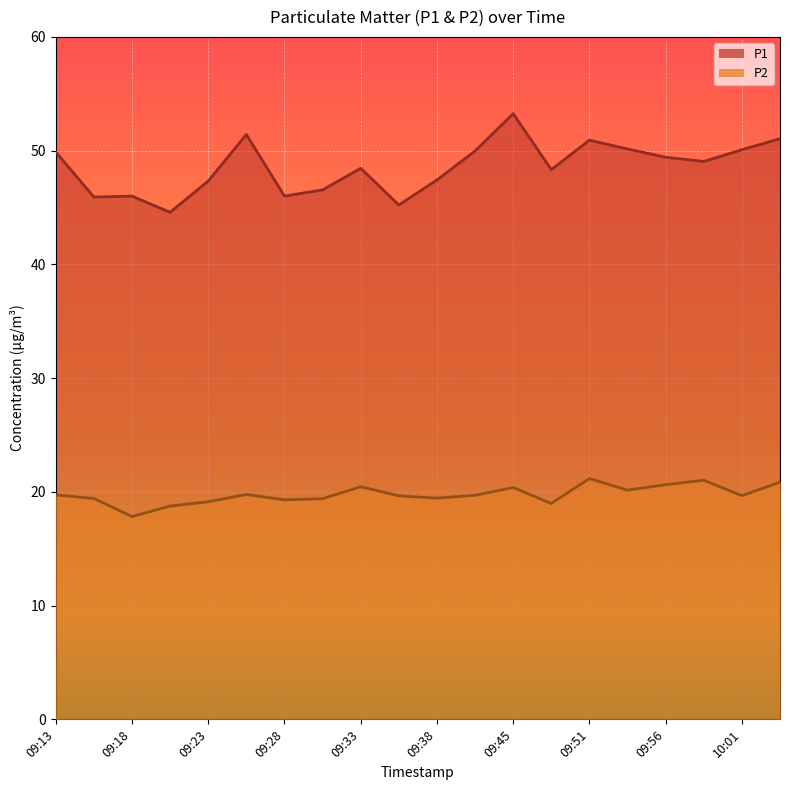

Where does the P2 series first go above 19?

09:13